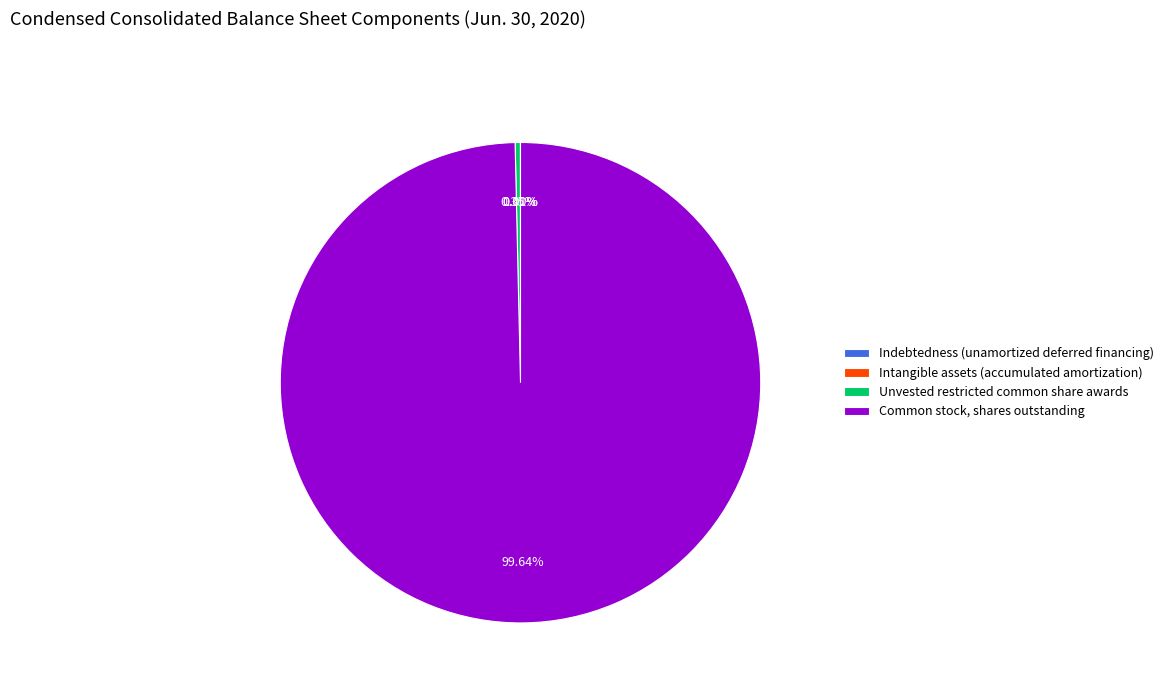

Does Common stock, shares outstanding represent more than half of the total?

Yes